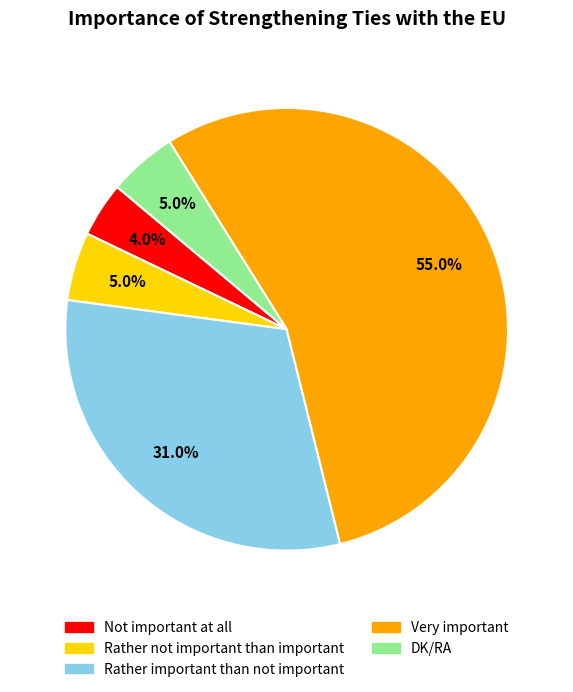

To the nearest percent, what is the average slice percentage?

20%